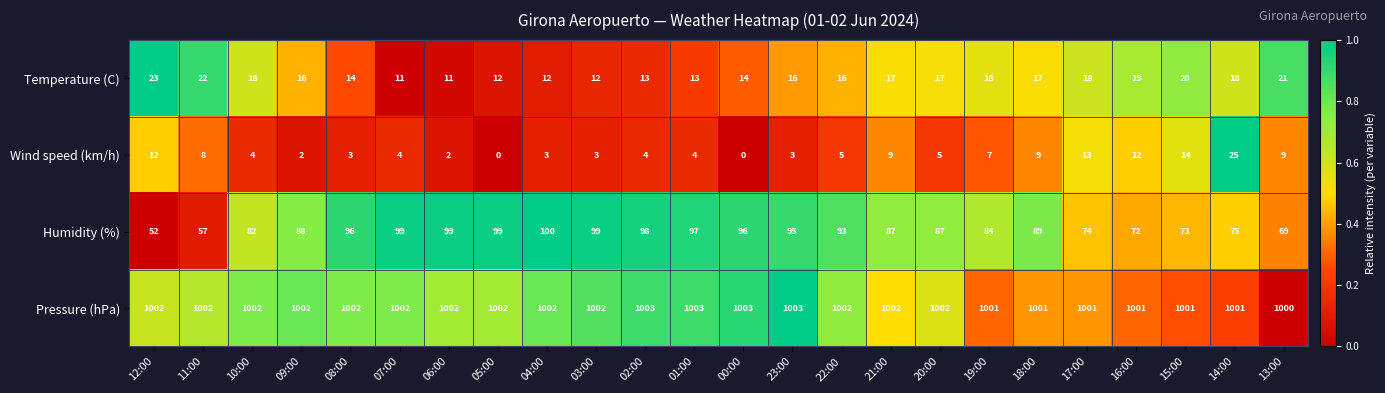

The value of Temperature (C) at 18:00 is 17. True or false?

True